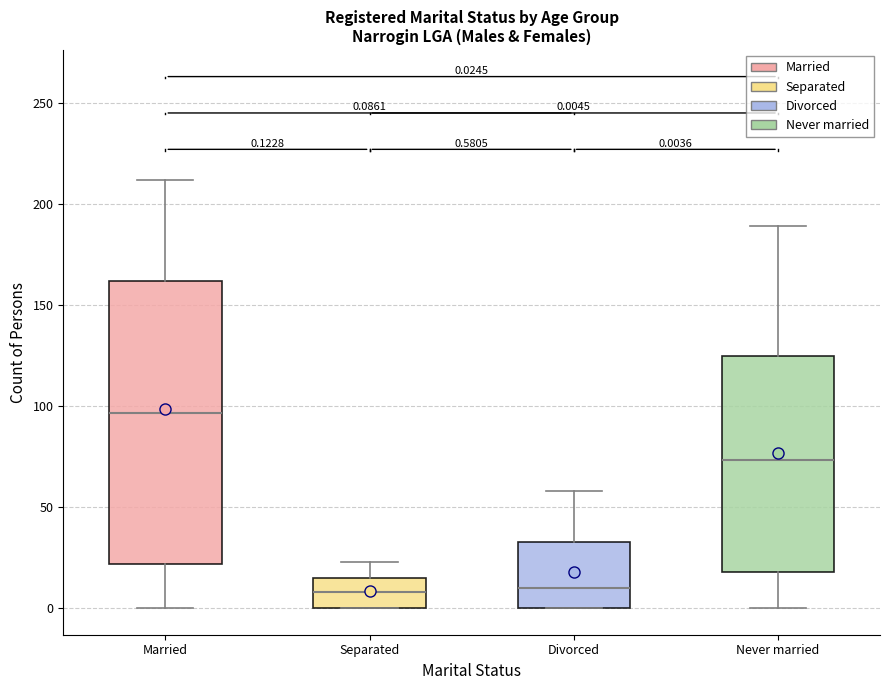

Comparing the boxes themselves (not the whiskers), which one is the tallest?

Married